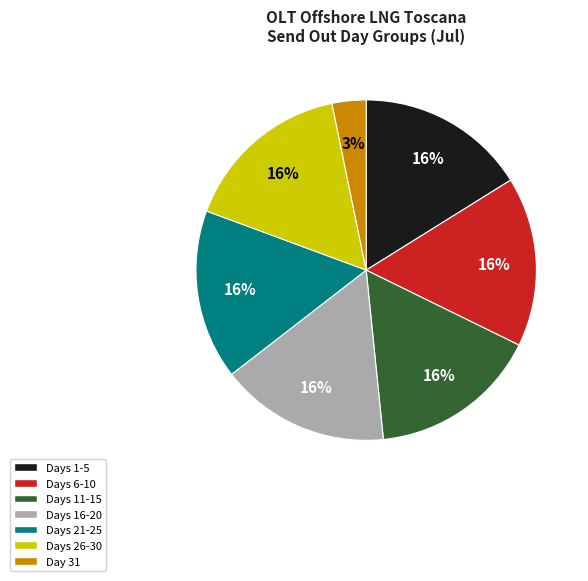

Which has a higher value, Days 11-15 or Day 31?

Days 11-15